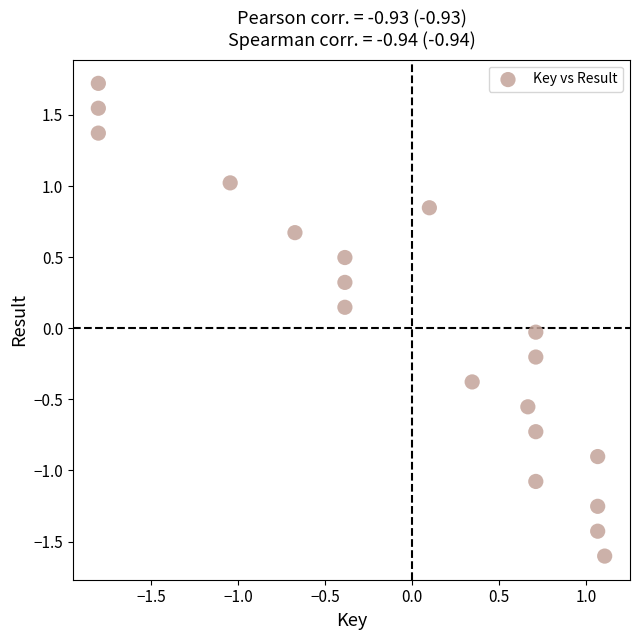

What is the range of X values (max minus min)?

2.9